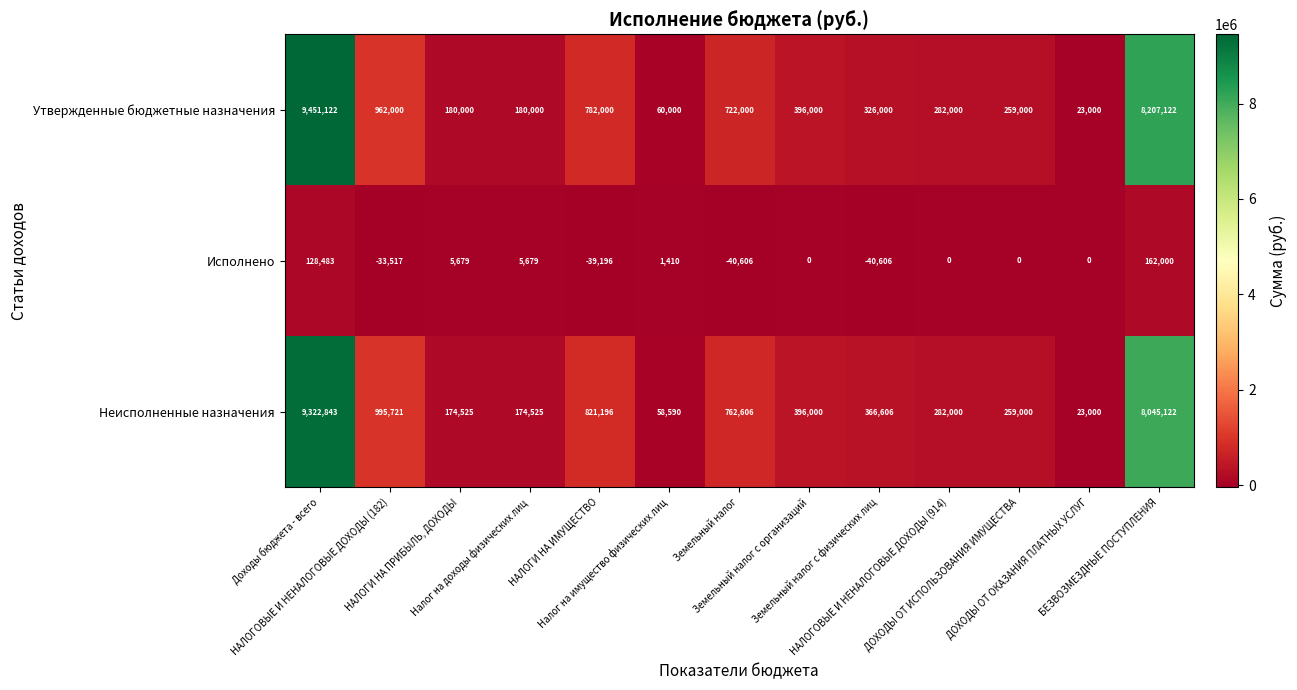

List the series in order of their peak value, lowest first.

Исполнено, Неисполненные назначения, Утвержденные бюджетные назначения